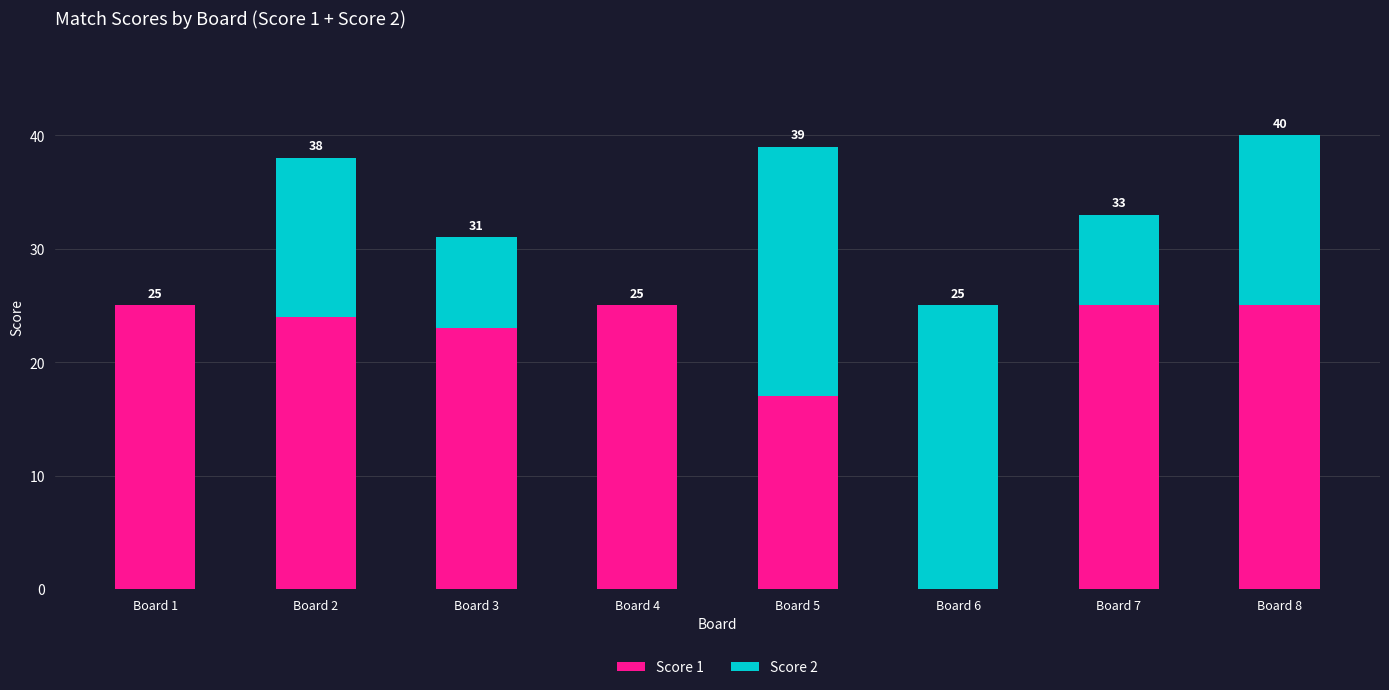

Rank the series by their maximum value, from highest to lowest.

Score 1, Score 2